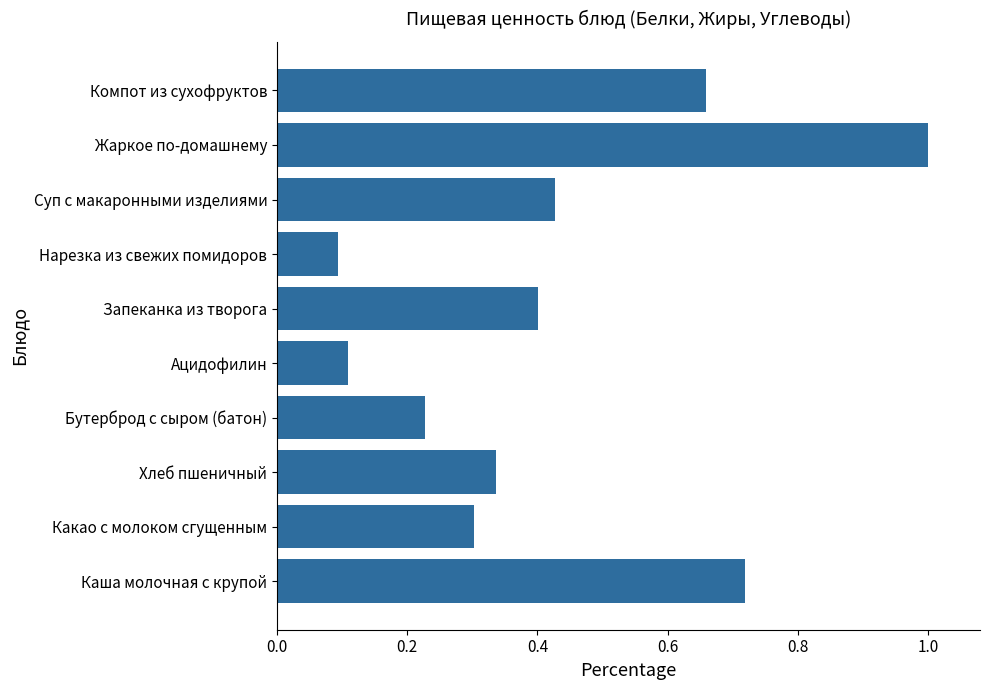

Are the bars horizontal?

Yes